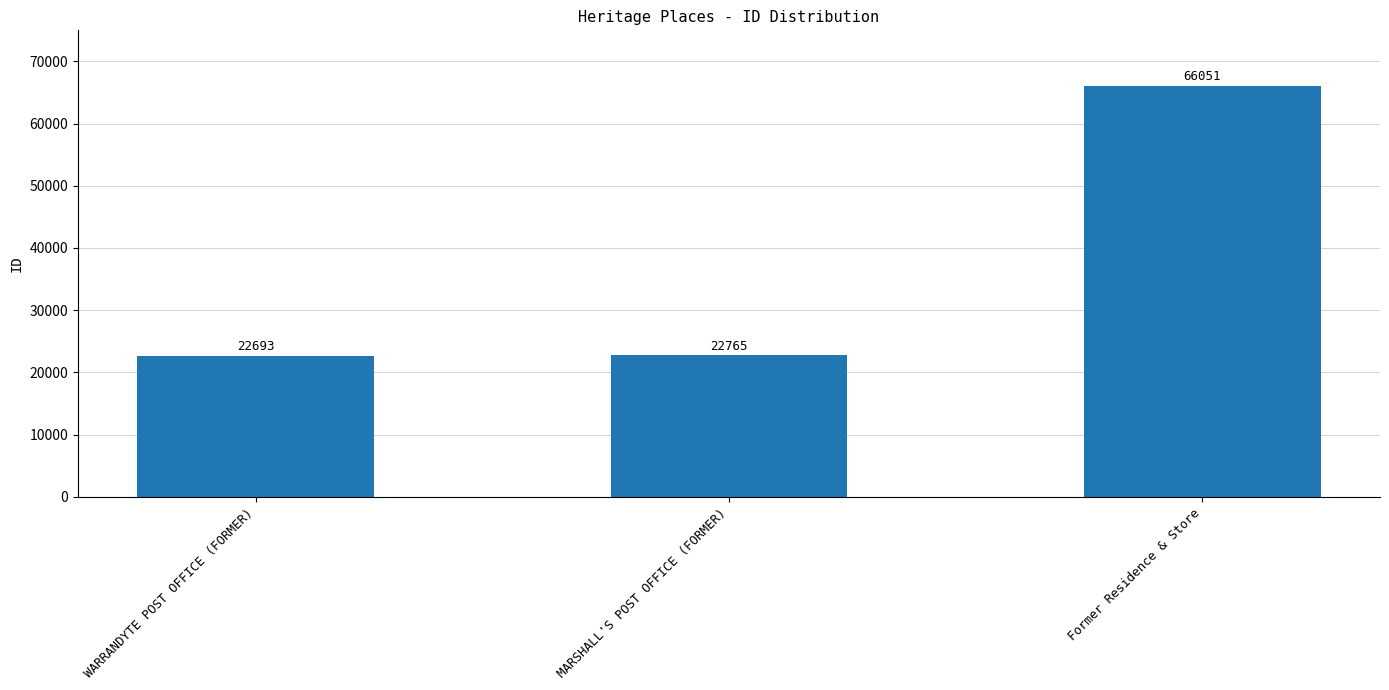

How many distinct data groups are displayed?

1